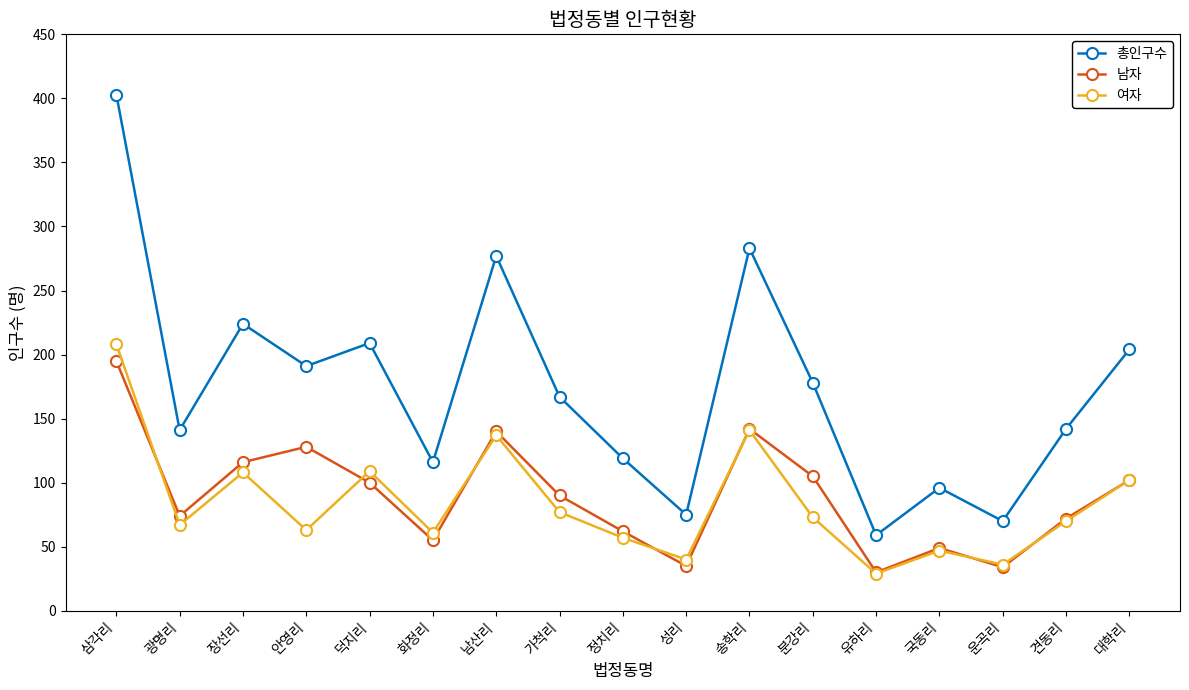

What is the sum of all 남자 values?

1529